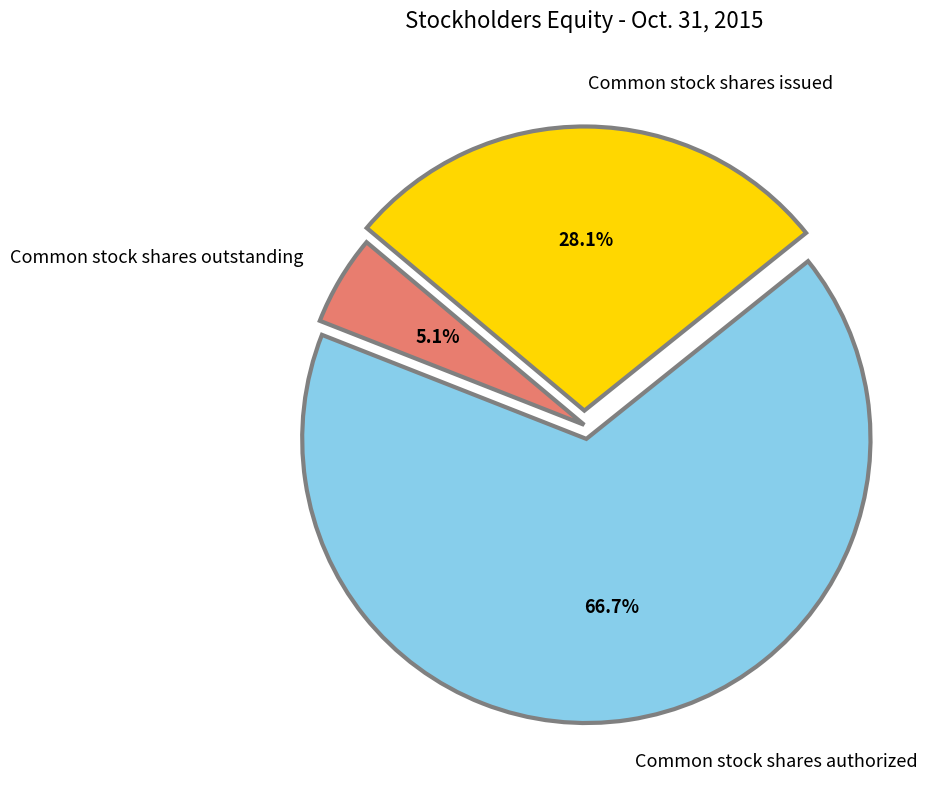

To the nearest percent, what percentage of the pie is Common stock shares authorized?

67%